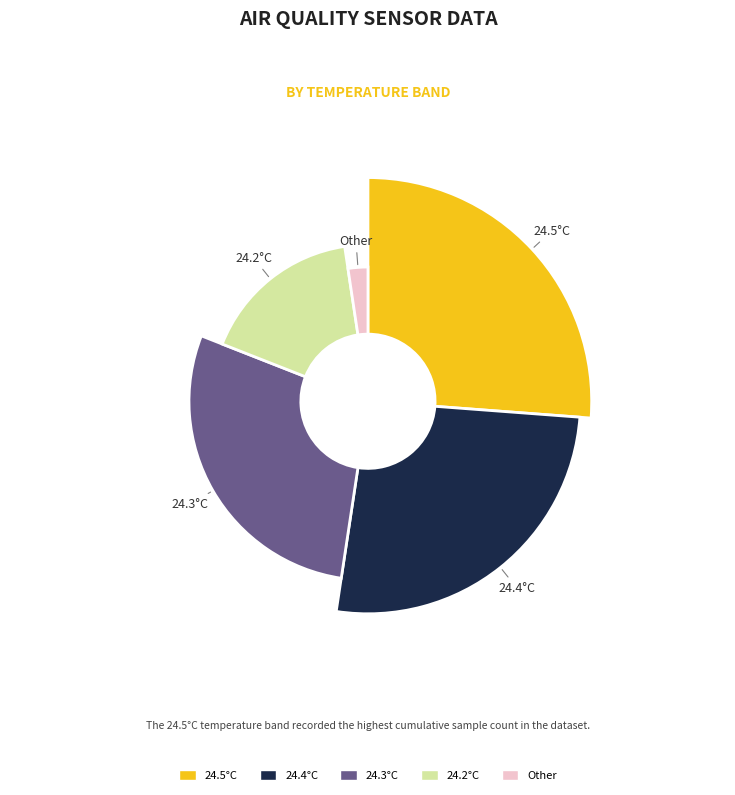

True or false: SDS_P2 Avg accounts for 10% of the total.

False